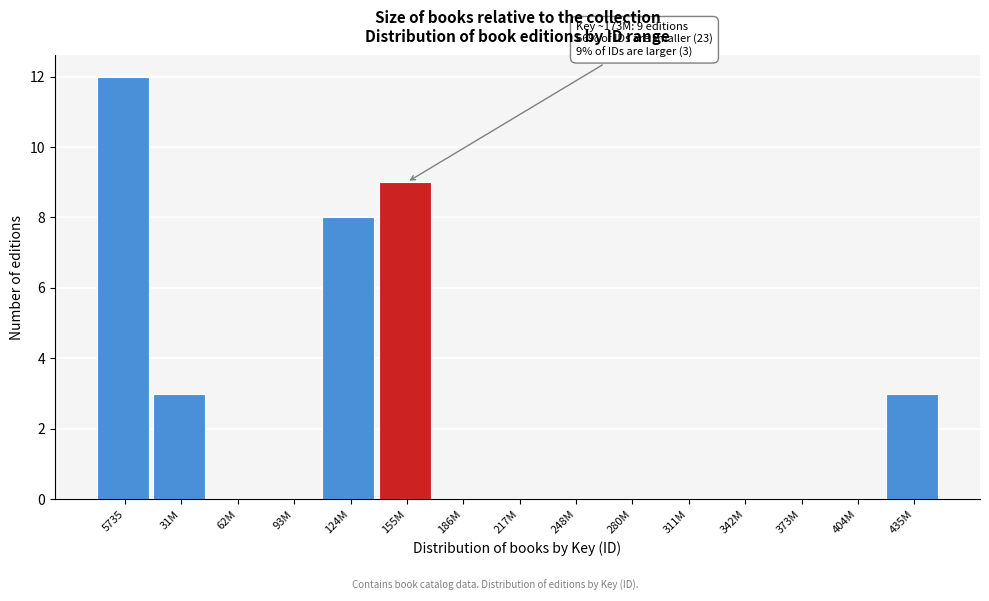

Reading right to left, what are all the values shown in this chart?

435M=3	404M=0	373M=0	342M=0	311M=0	280M=0	248M=0	217M=0	186M=0	155M=9	124M=8	93M=0	62M=0	31M=3	5735=12